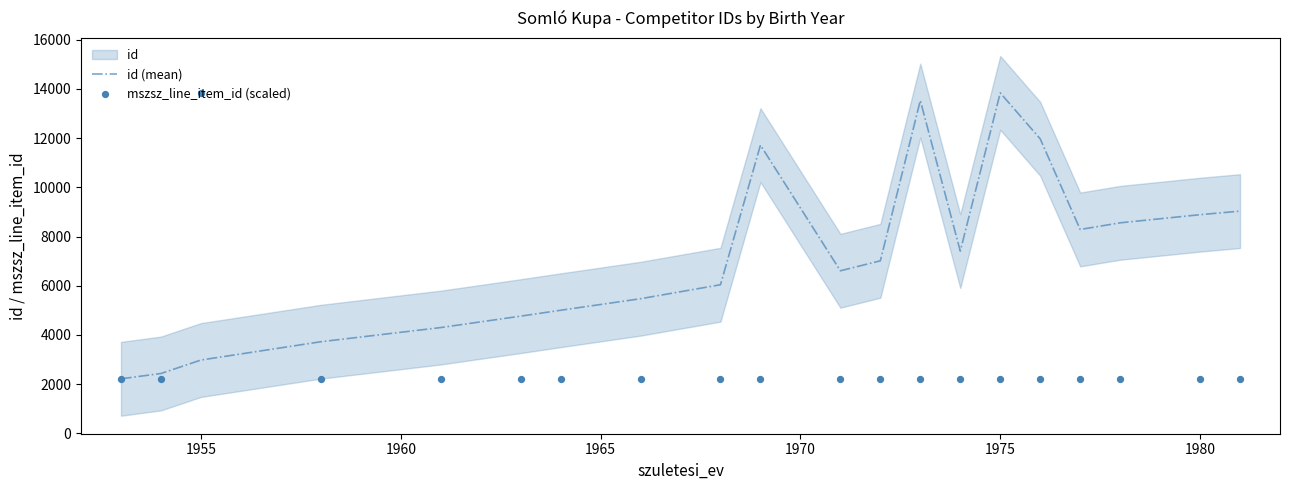

Which series reaches the maximum Y coordinate?

id (mean)